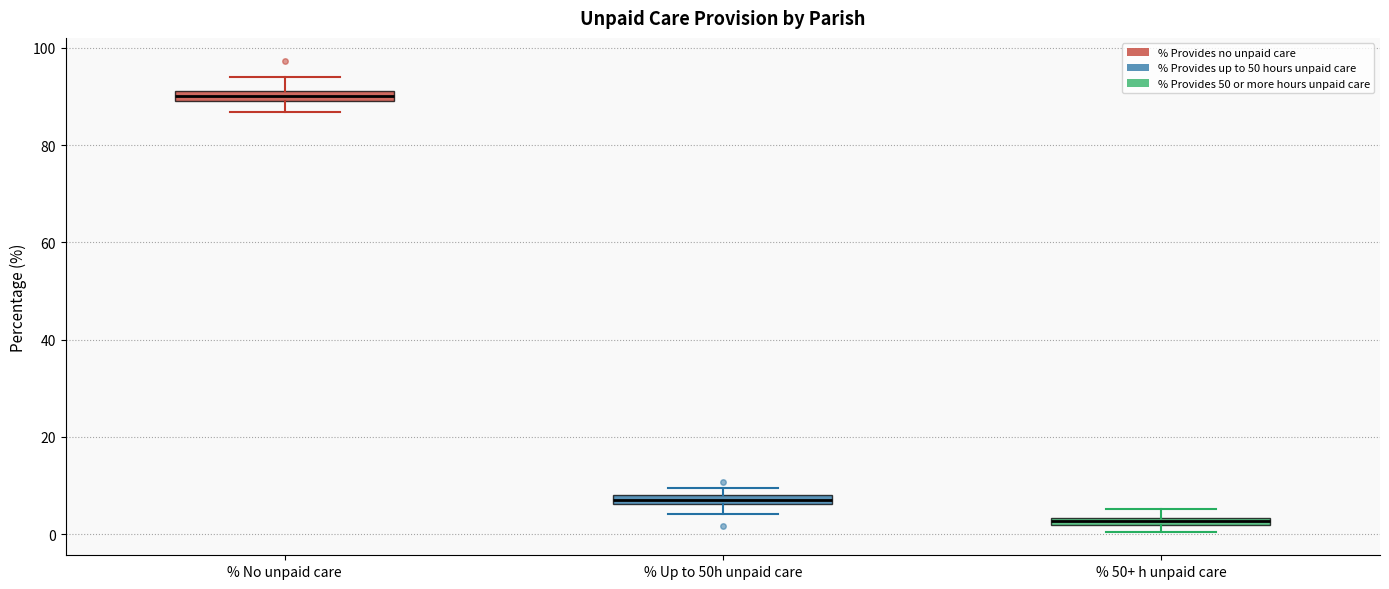

Where is the lower edge of the box for % No unpaid care on the y-axis? The values are not printed on the chart, so give them approximately, as read against the axis.

90